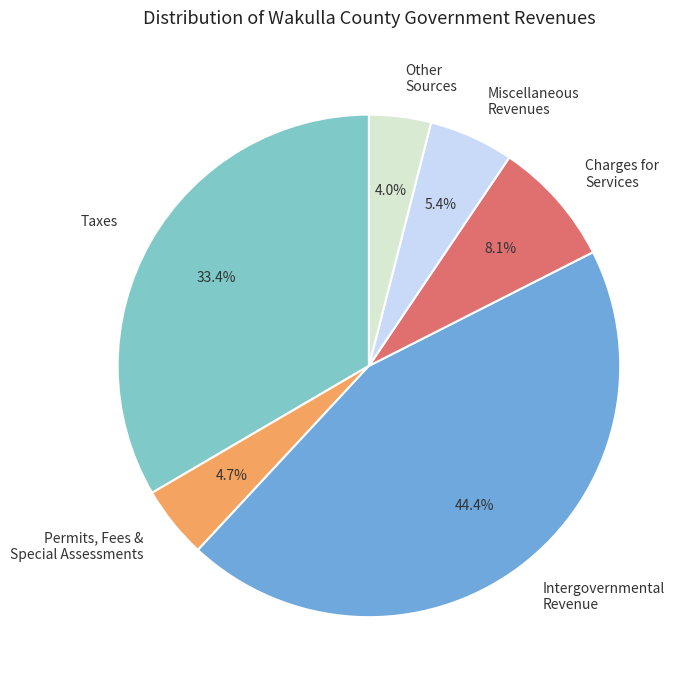

To the nearest percent, what is the difference between the largest and smallest slice percentages?

40%